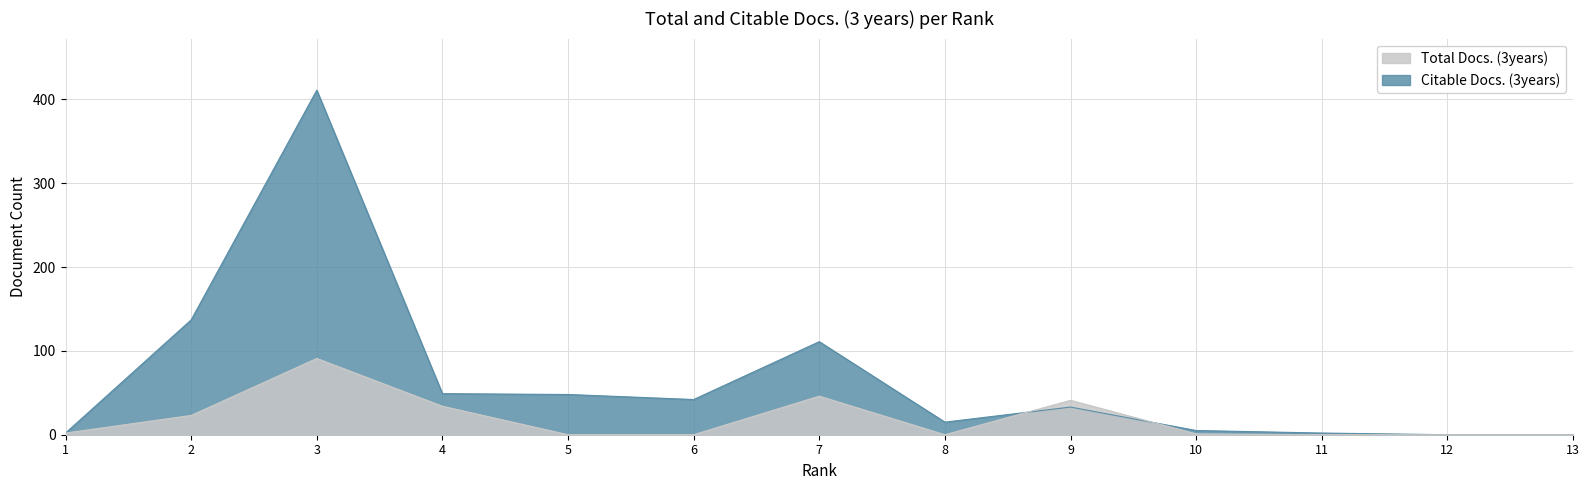

At which label does Citable Docs. (3years) first exceed 33?

2